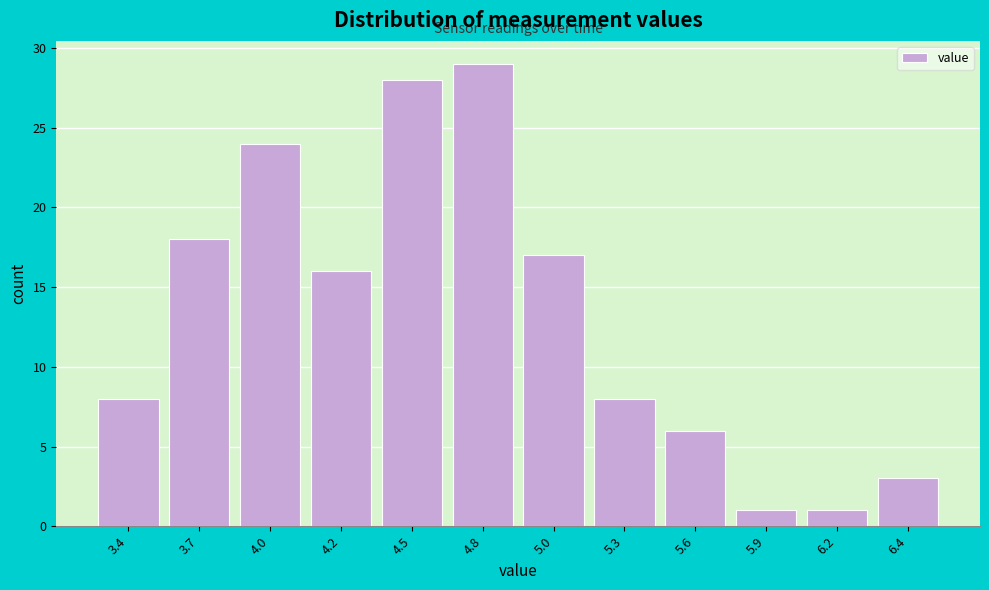

Reading left to right, list all the values displayed in this chart.

8	18	24	16	28	29	17	8	6	1	1	3